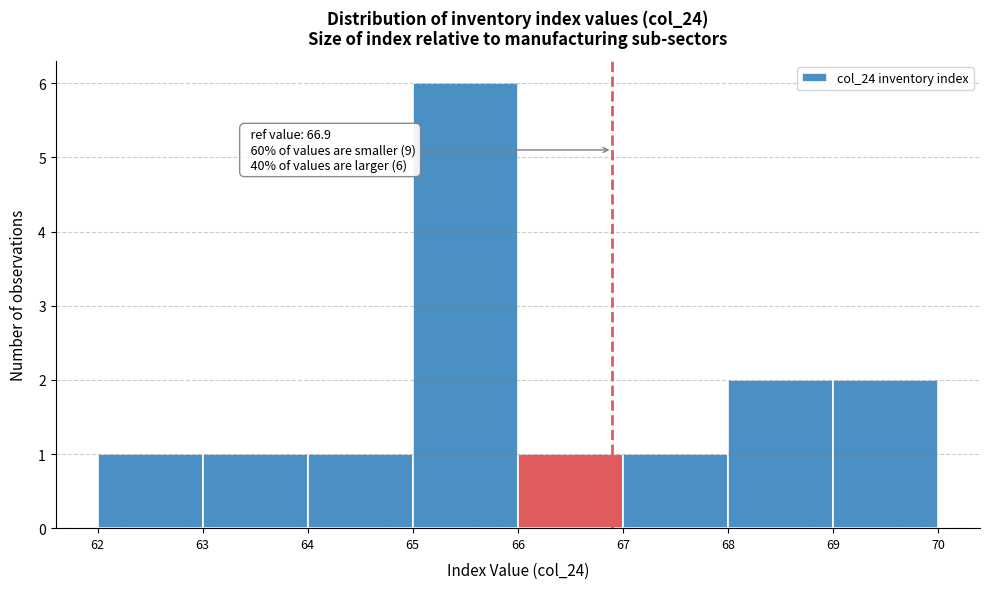

Which range on the x-axis has the tallest bar?

65 to 66